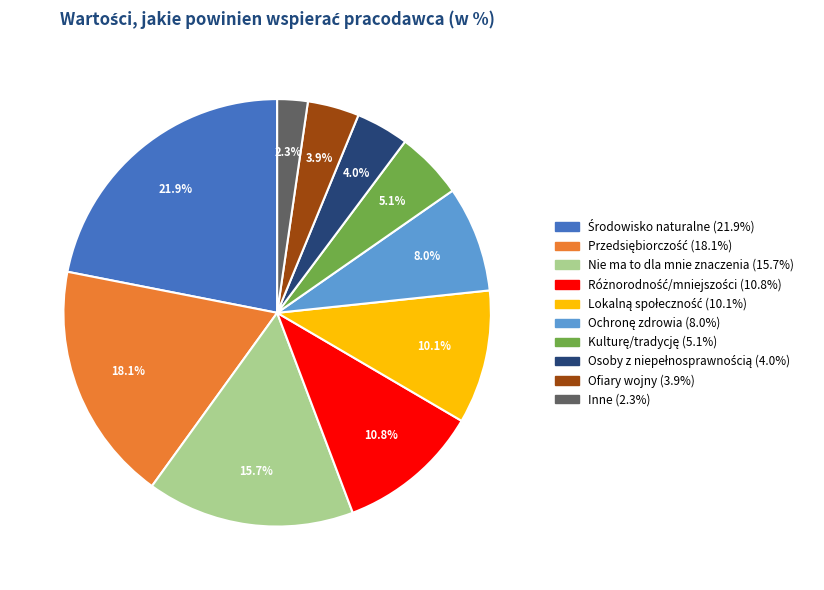

Which category has the smallest portion of the pie?

Inne